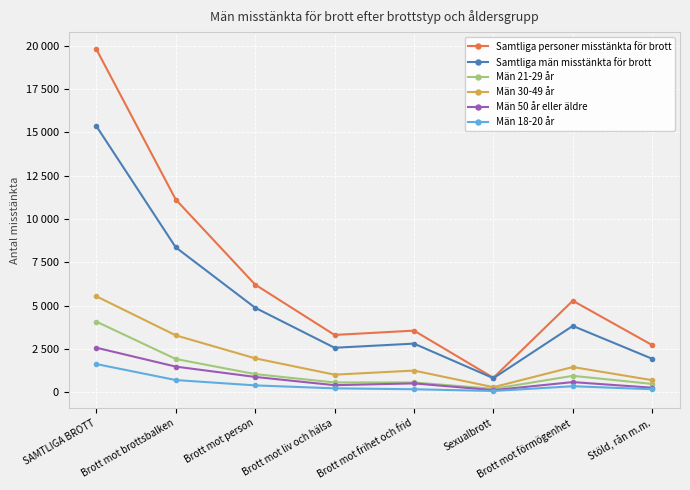

Which series has the largest total across all categories?

Samtliga personer misstänkta för brott